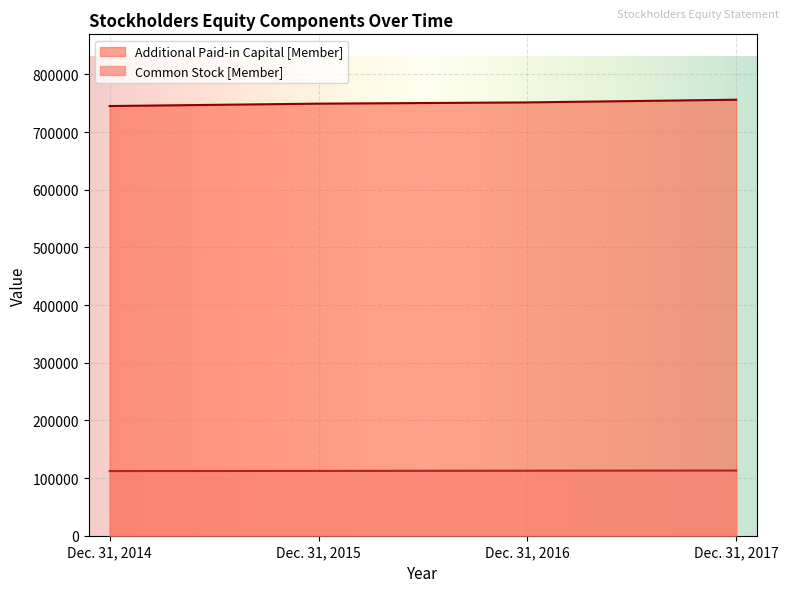

Reading left to right, transcribe all the data shown in this chart.

Common Stock [Member]: 112079.2	112409.3	112739.5	113069.6
Additional Paid-in Capital [Member]: 745140.0	749296.0	751452.0	756096.0